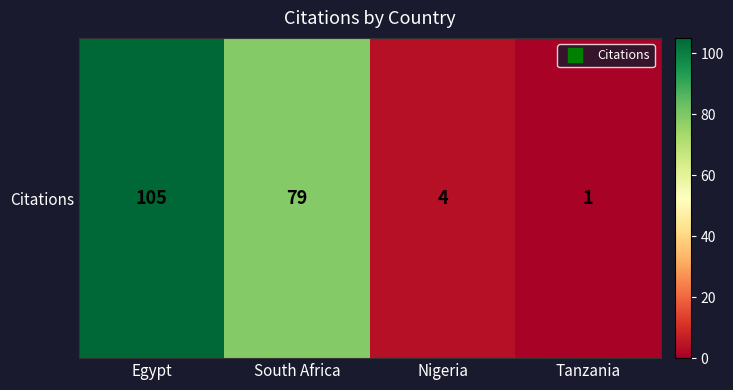

At which label does the data first exceed 79?

Egypt